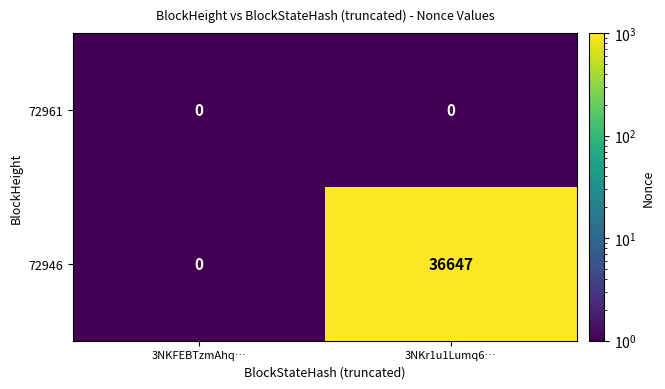

Rank the series by their average value, from lowest to highest.

72961, 72946